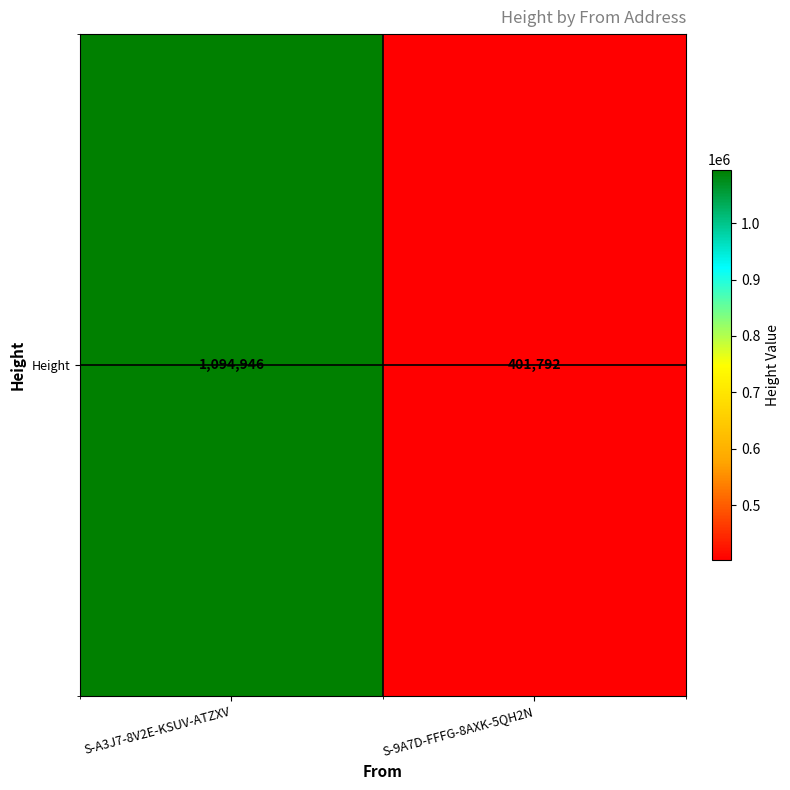

The chart shows a value of 1094946 at S-A3J7-8V2E-KSUV-ATZXV. True or false?

True